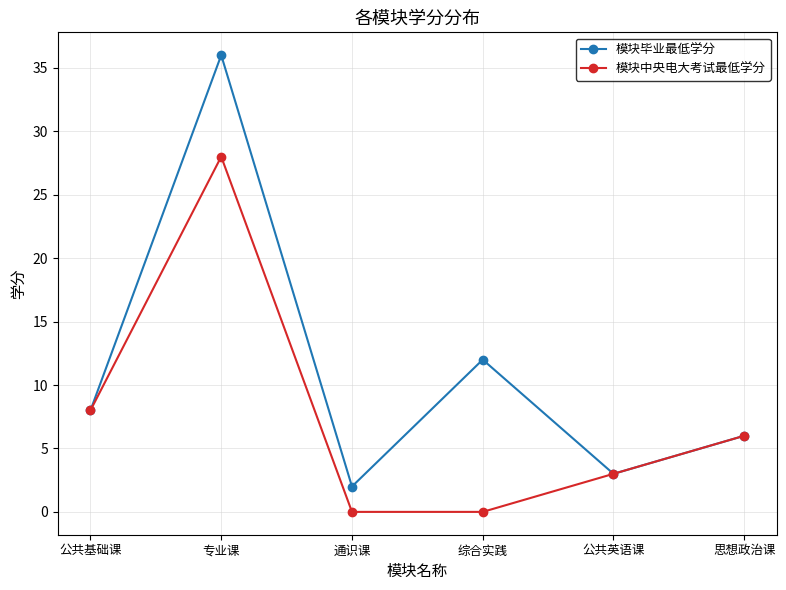

Reading left to right, transcribe all the data shown in this chart.

模块毕业最低学分: 8	36	2	12	3	6
模块中央电大考试最低学分: 8	28	0	0	3	6